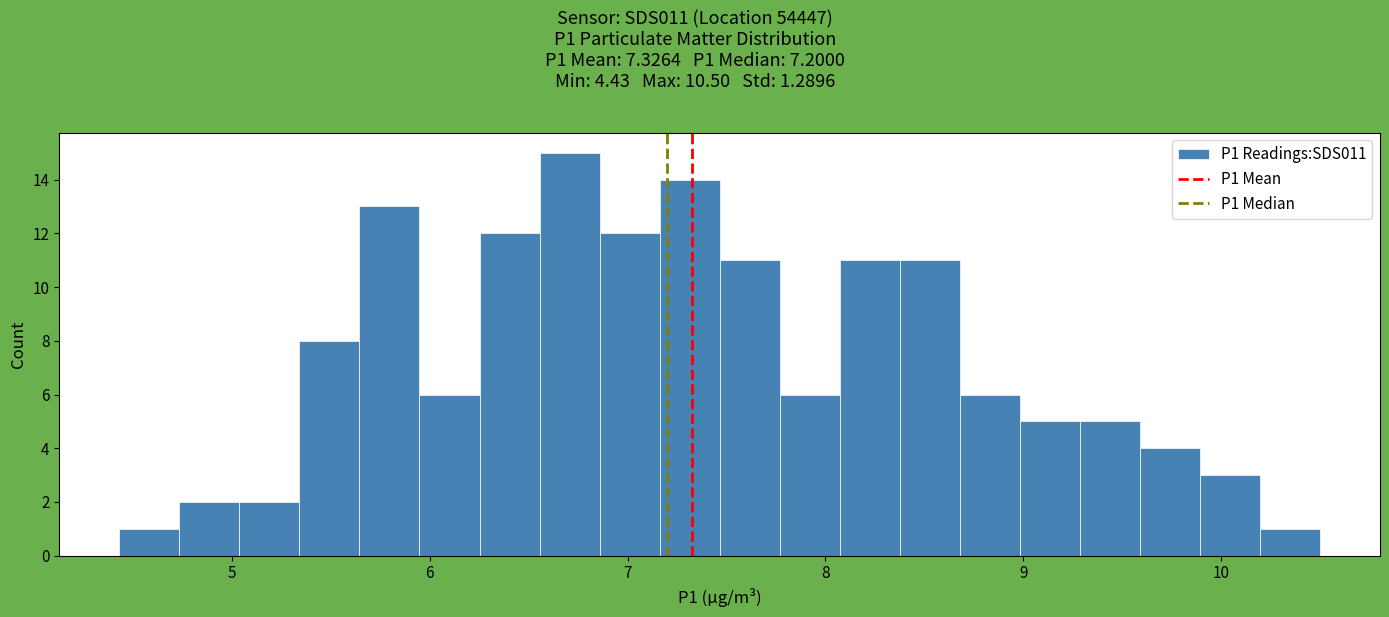

Read against the x-axis, roughly where is the centre of the tallest bar?

6.7